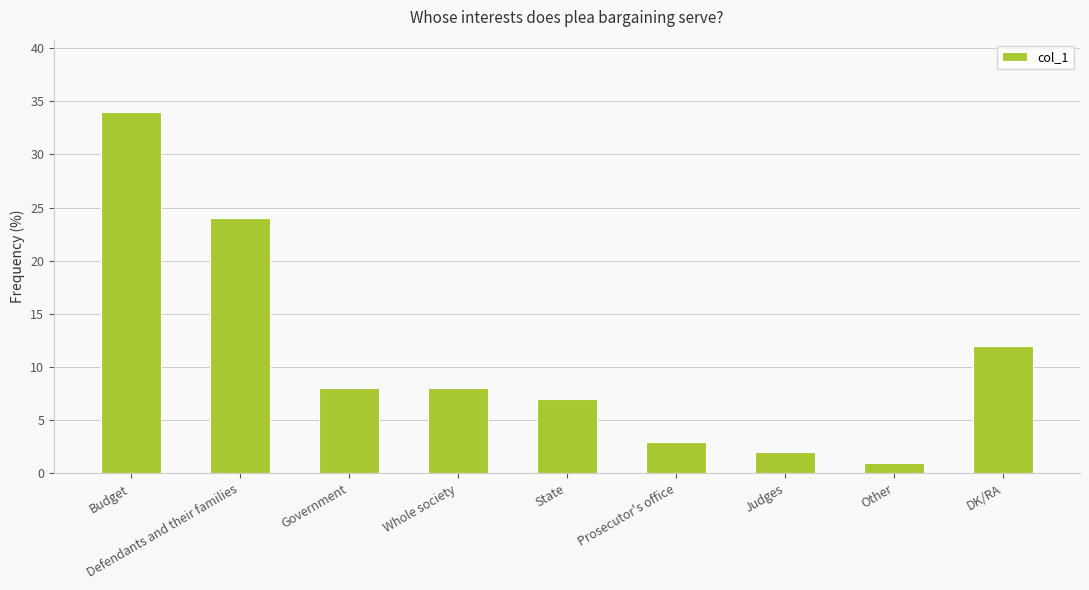

Count the number of categories in the chart.

9